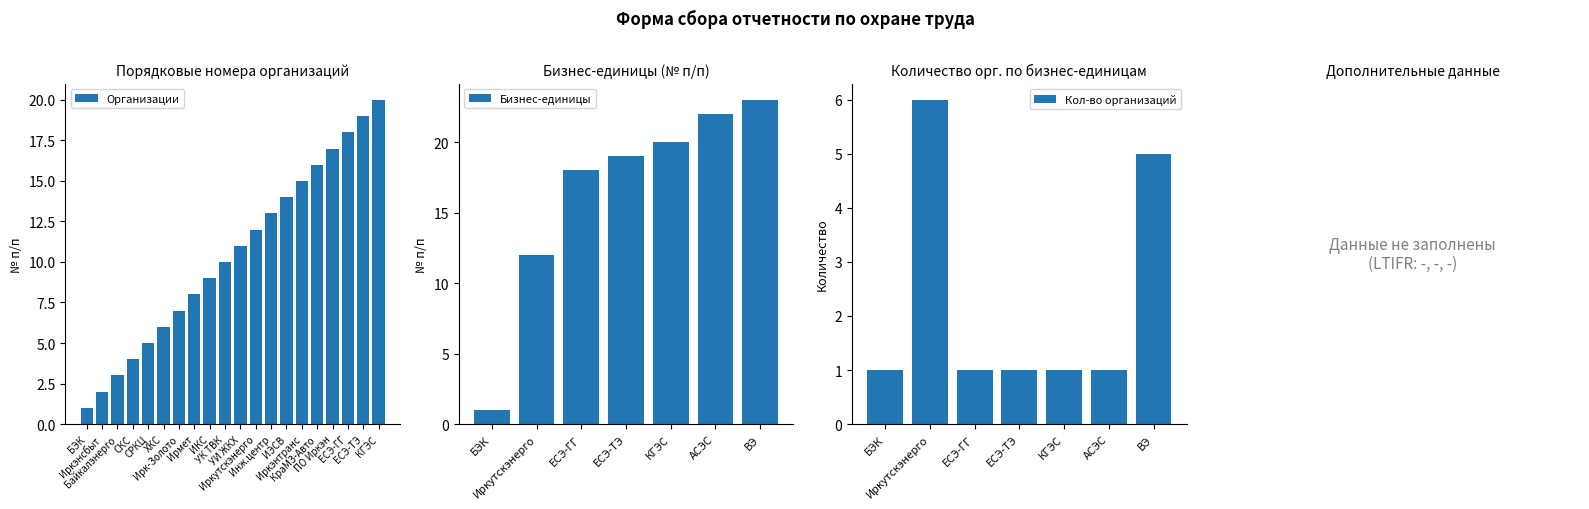

What is the difference between the maximum and second lowest values in the Организации series?

18